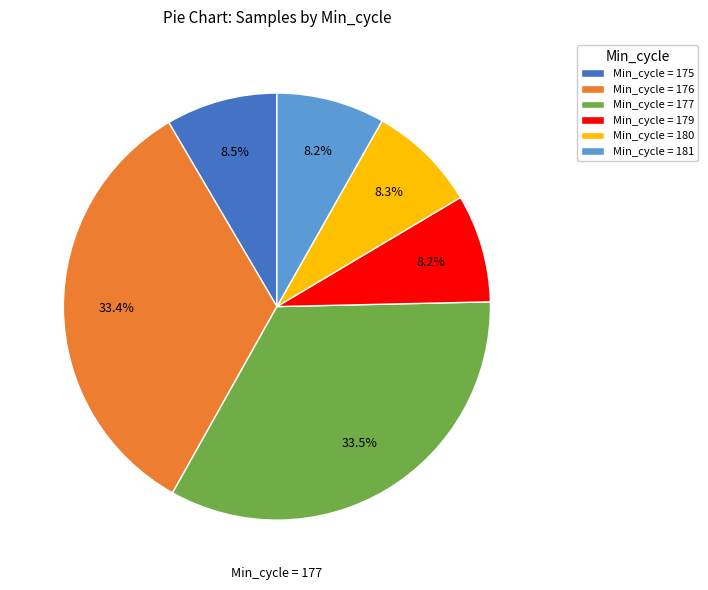

How many segments does this pie chart have?

6